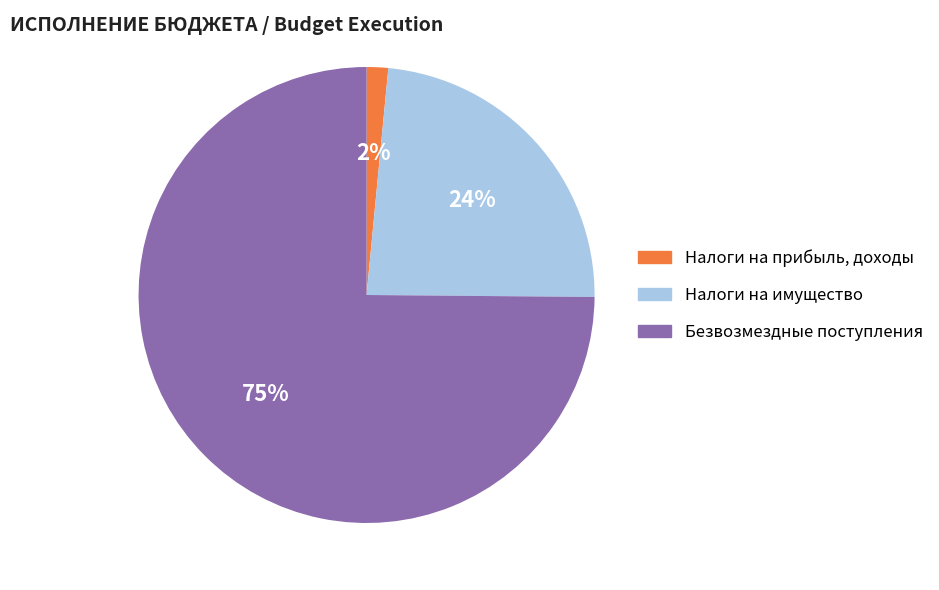

Does any single category account for the majority?

Yes